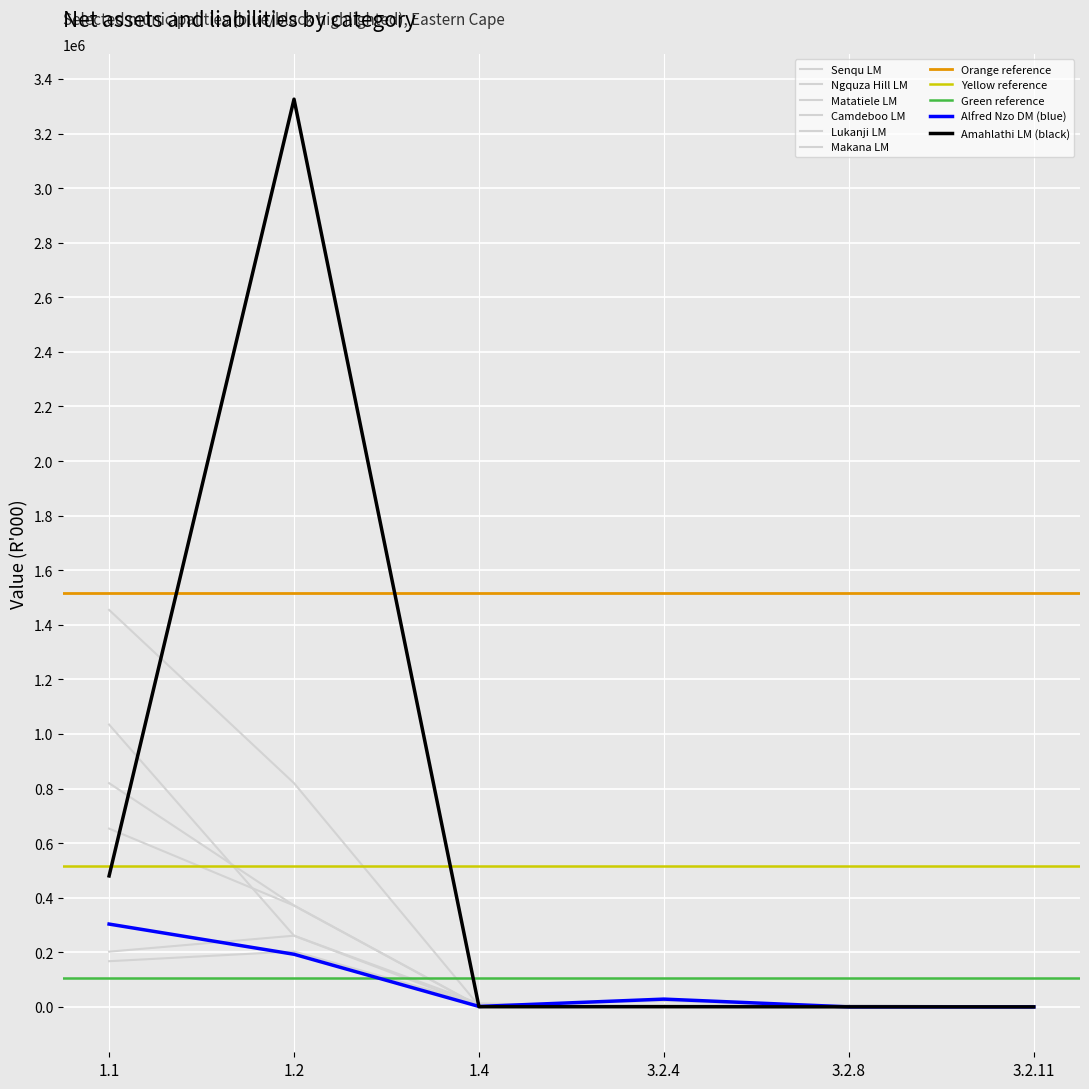

What is the average value of the Lukanji LM series?

218542